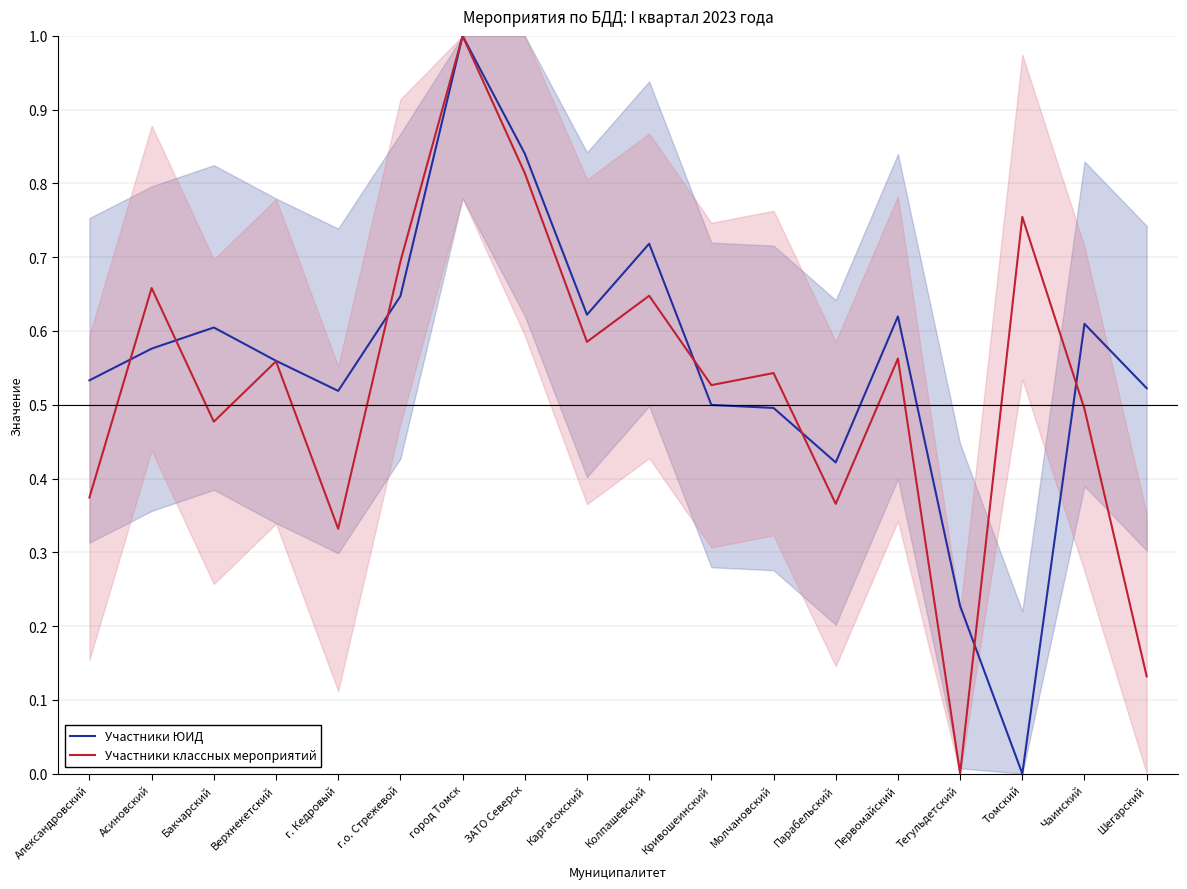

How many Участники классных мероприятий values are between 0 and 1?

18